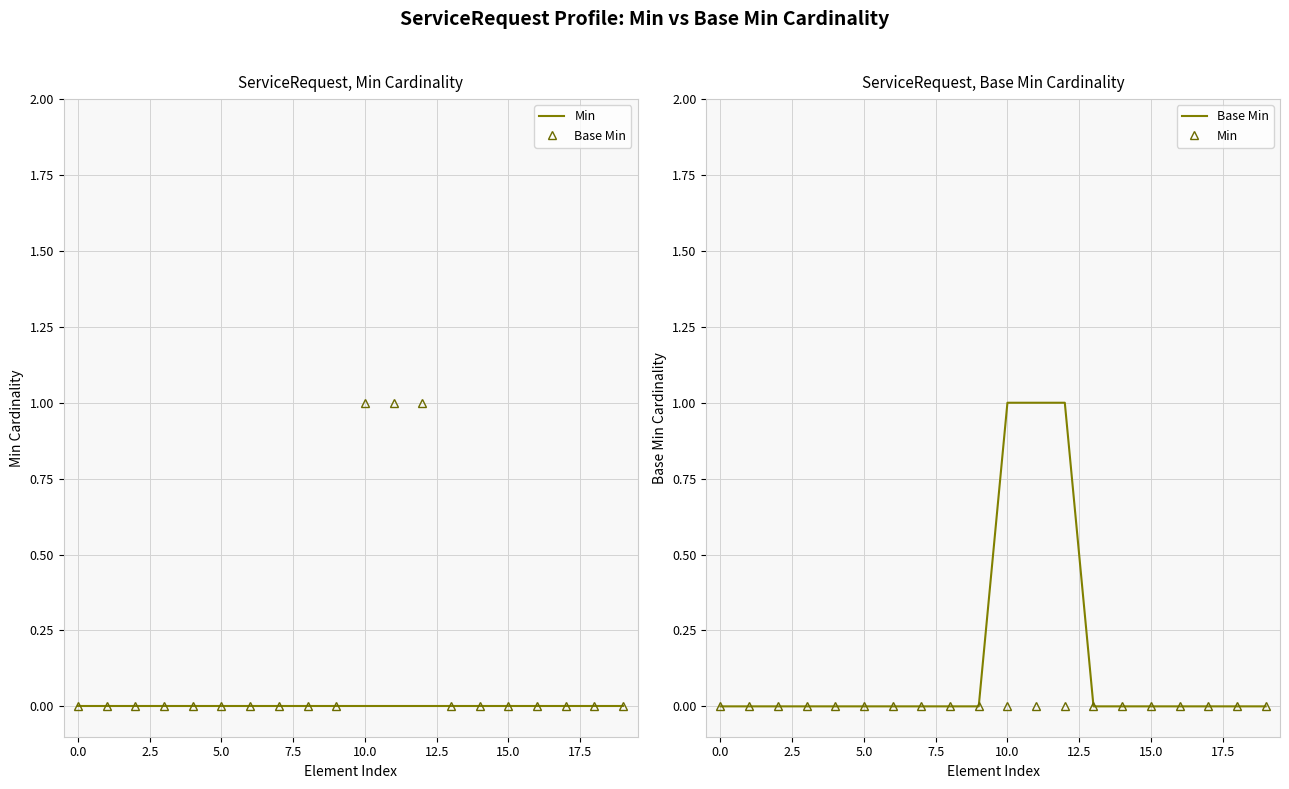

True or false: Min and Base Min intersect in this chart.

False